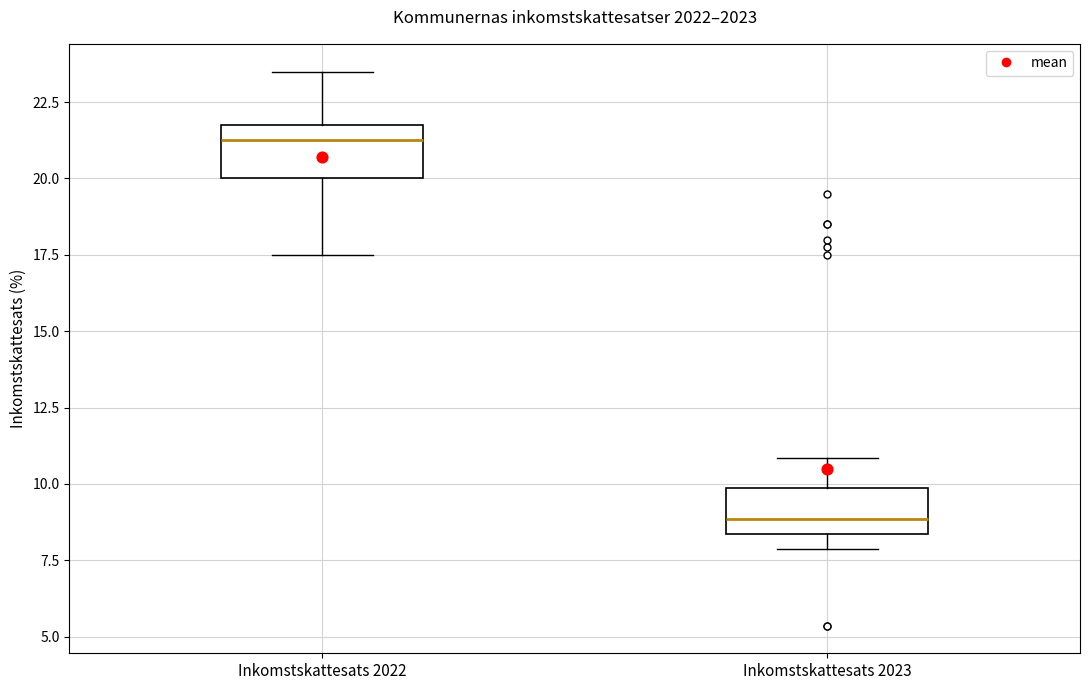

Which box has the highest median line?

Inkomstskattesats 2022